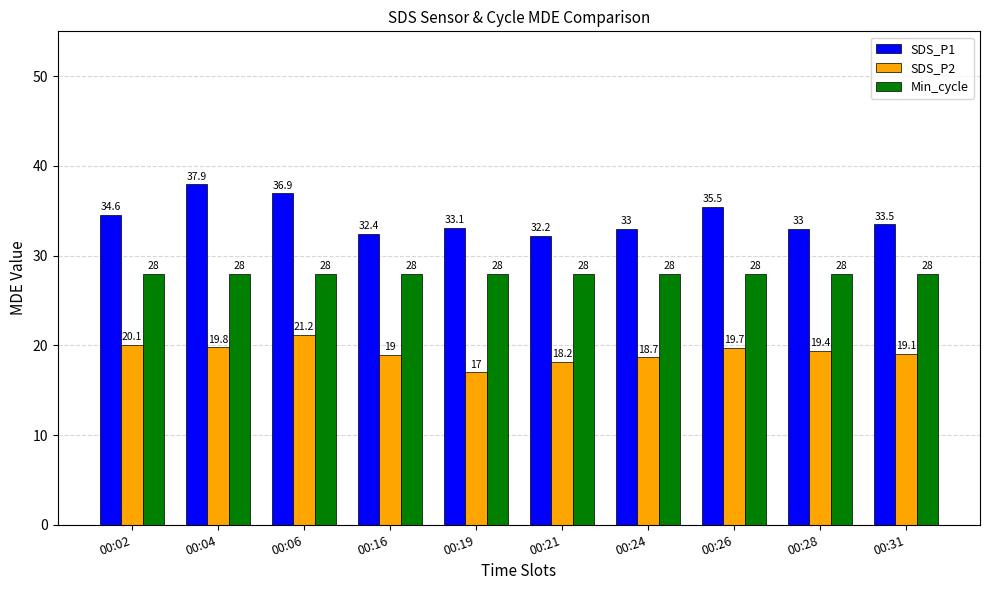

Is the value of SDS_P1 at 00:16 greater than the value of SDS_P2 at 00:16?

Yes